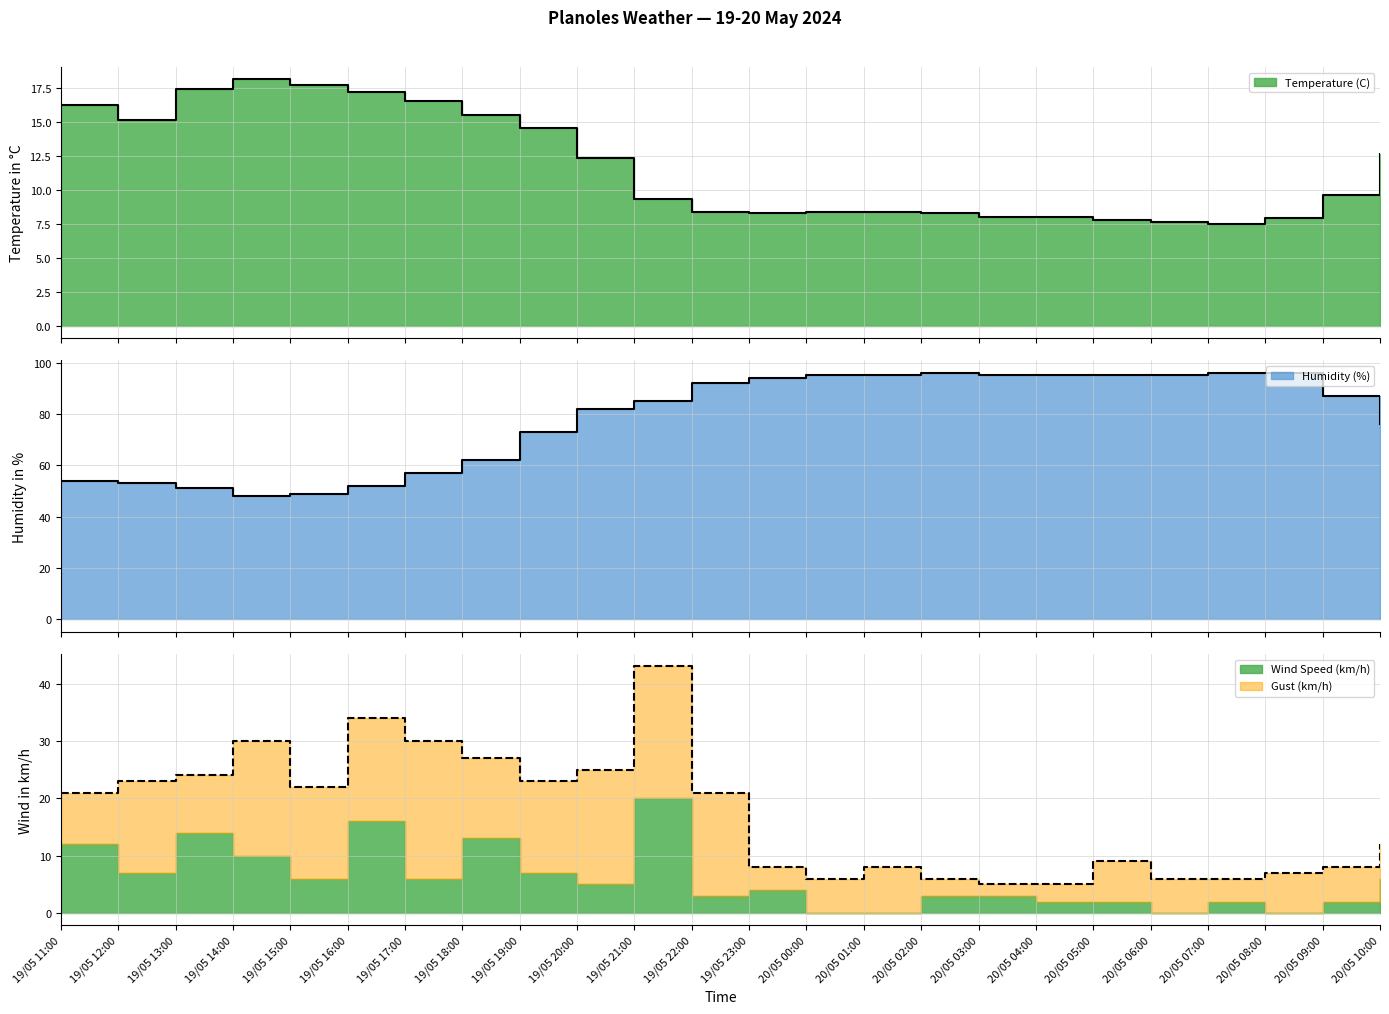

At which category does Temperature (C) reach its first local peak?

19/05 14:00